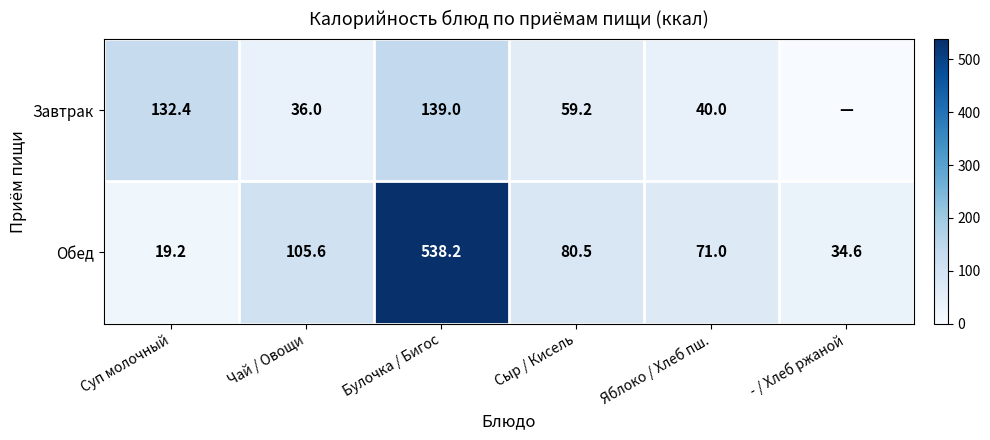

Is it true that Завтрак equals 13.5 at Чай / Овощи?

False